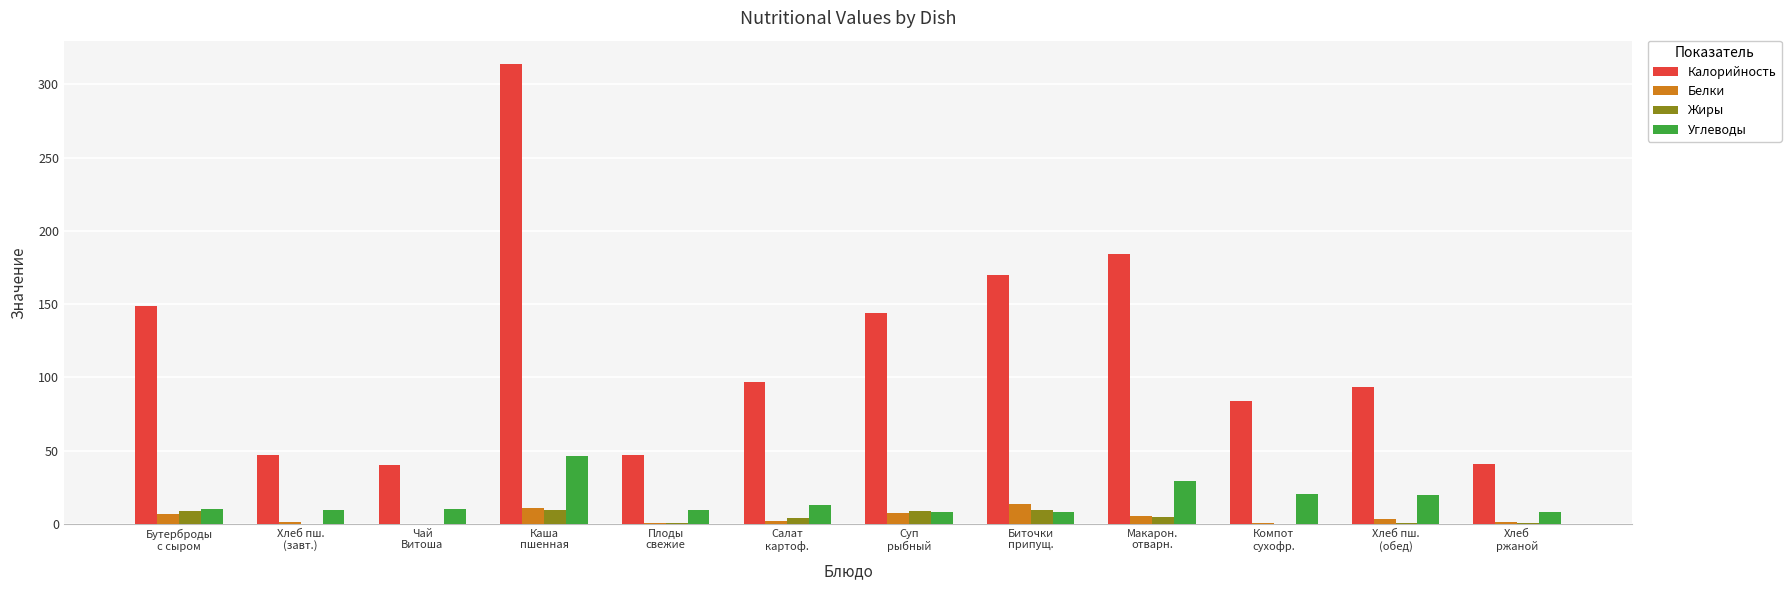

What is the greatest value displayed?

314.2